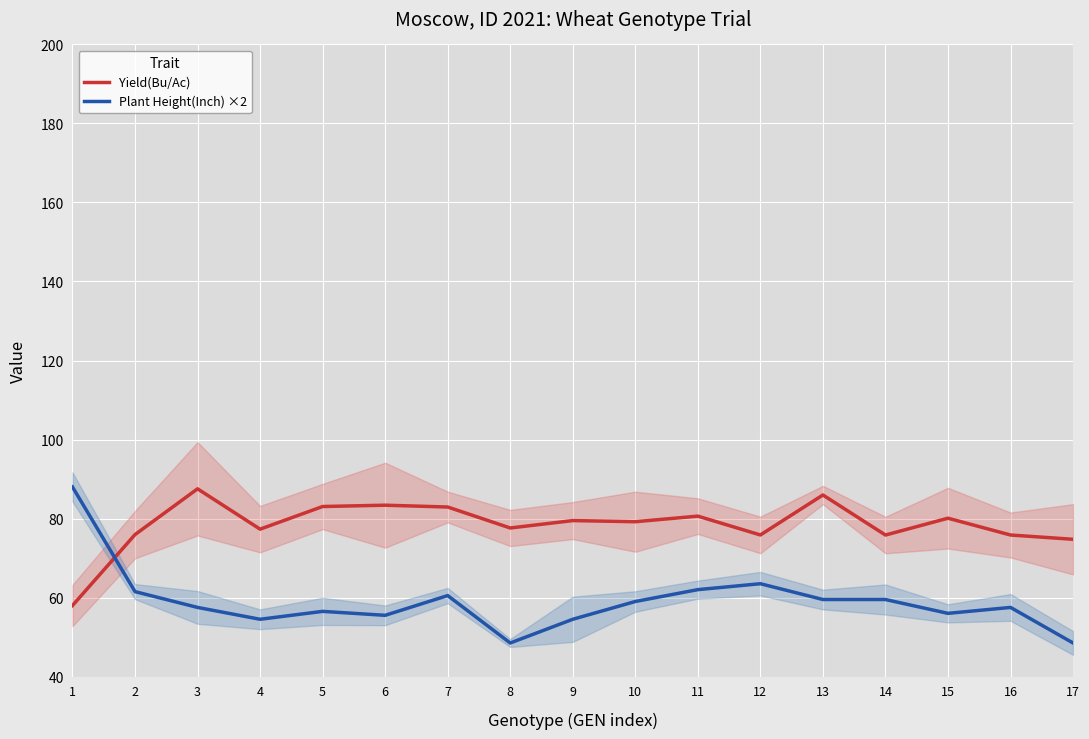

The value of Yield(Bu/Ac) at 11 is 138.1. True or false?

False